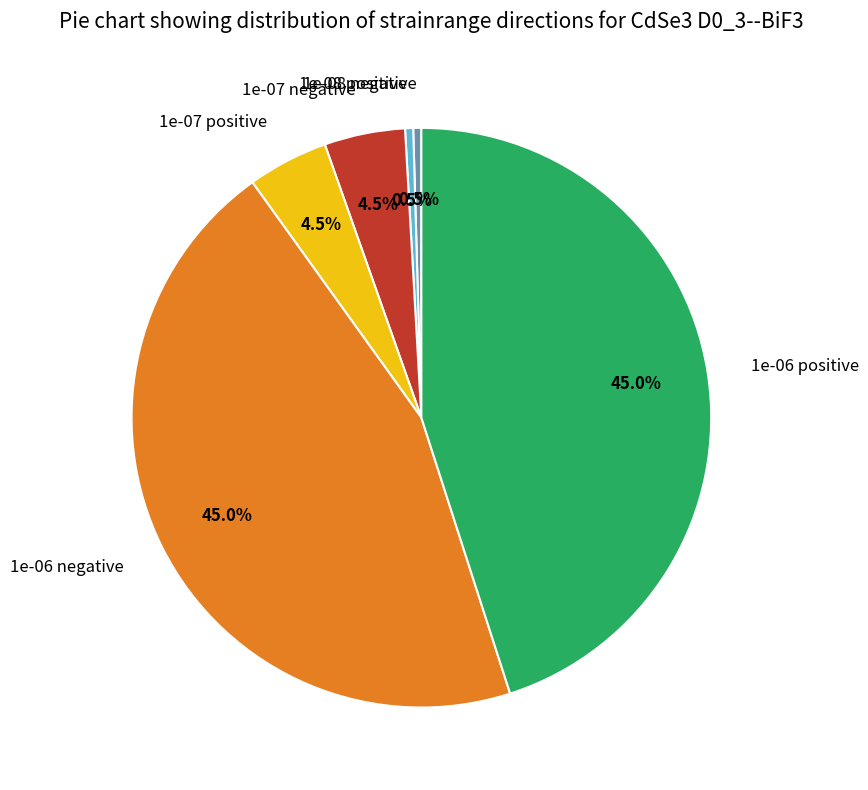

What percentage do 1e-06 negative and 1e-07 positive together represent?

49.5%